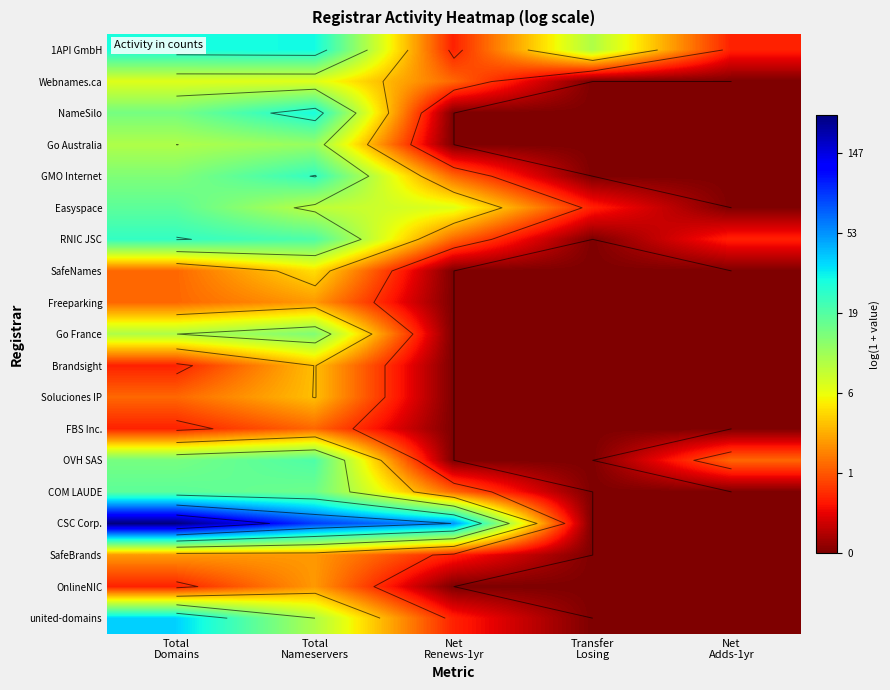

Which series has the largest range (max minus min)?

CSC Corp.